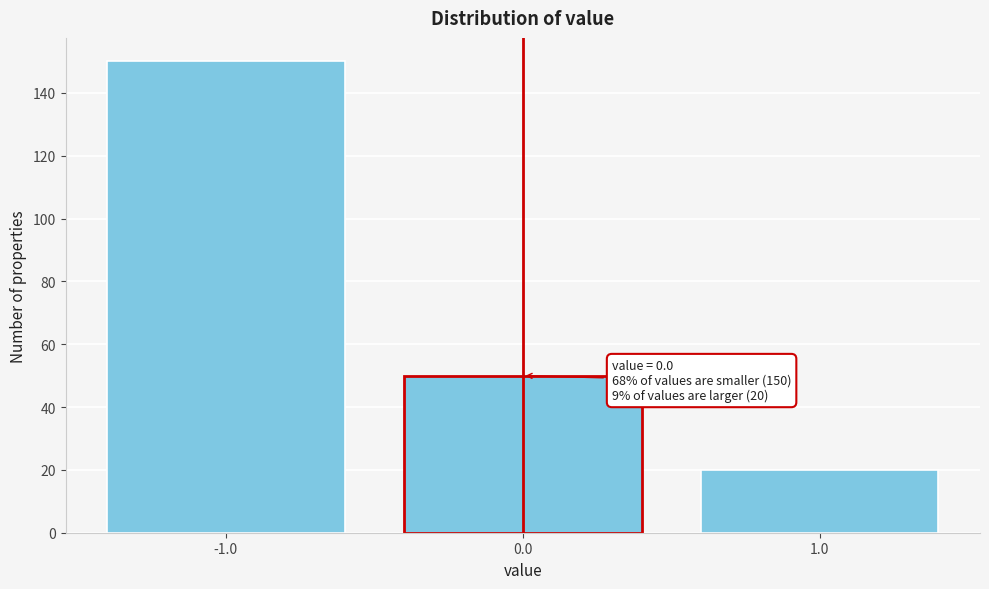

Reading left to right, transcribe all the data shown in this chart.

-1.0=150	0.0=50	1.0=20